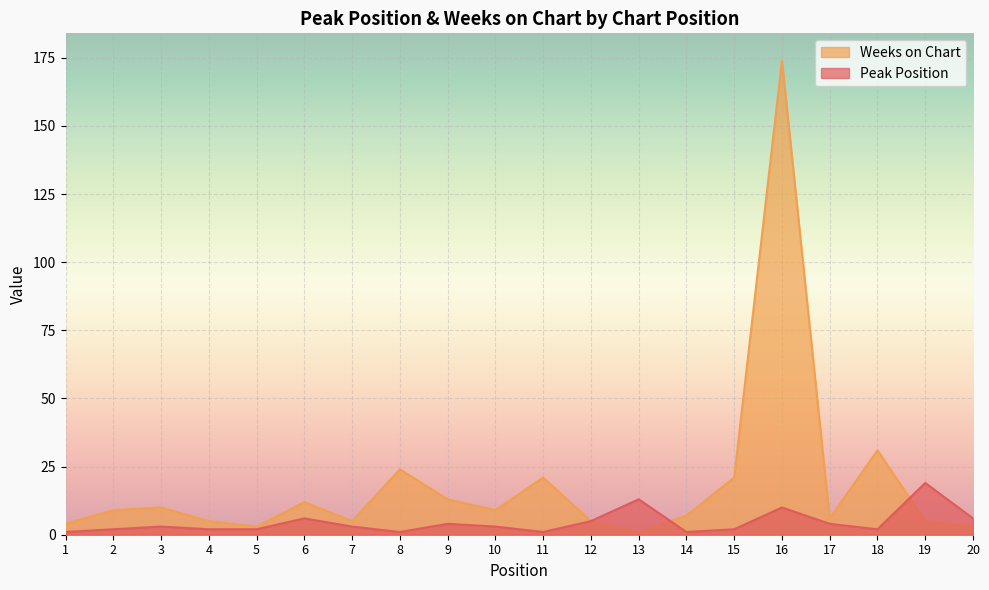

Which series has the largest range (max minus min)?

Weeks on Chart